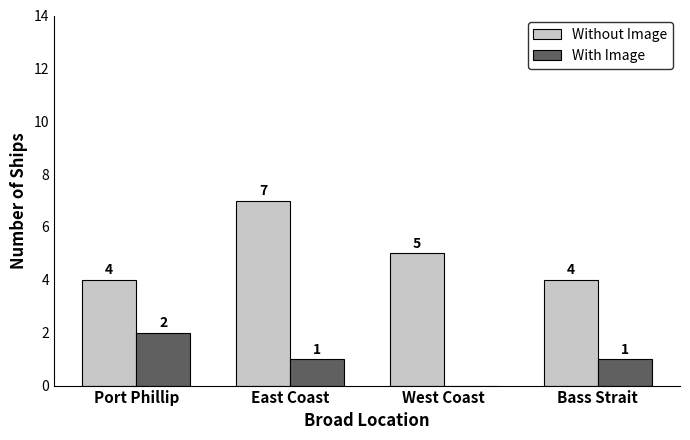

What is the average value of the Without Image series?

5